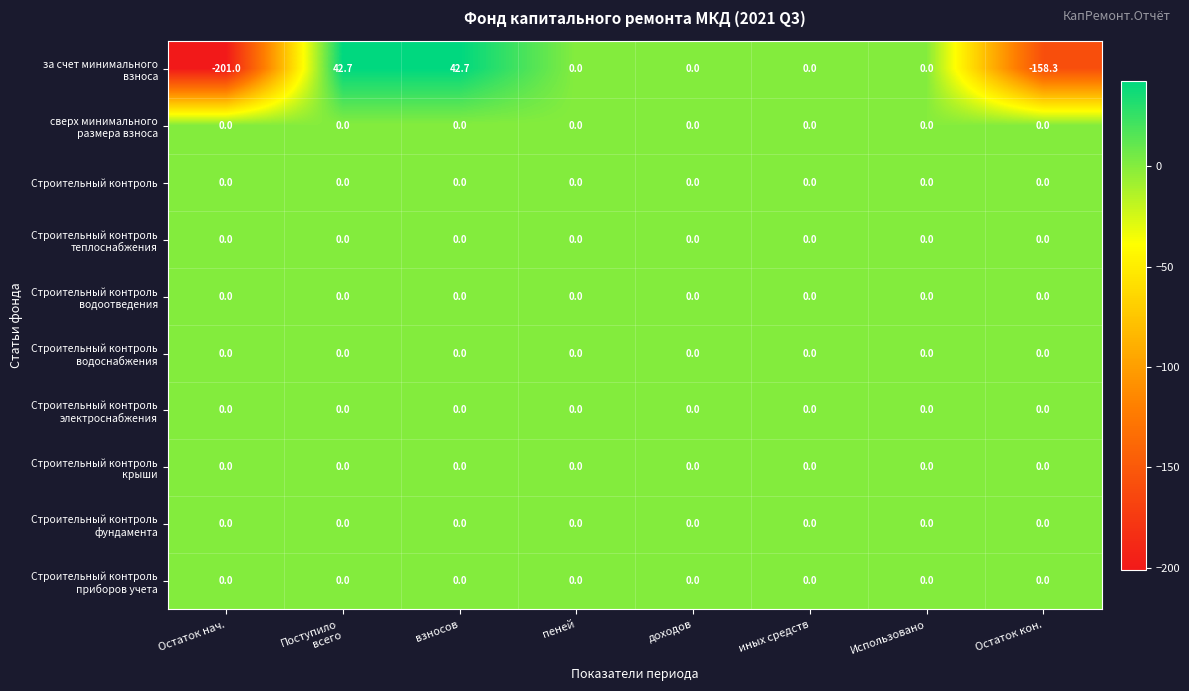

What is the maximum value shown in the chart?

42.7